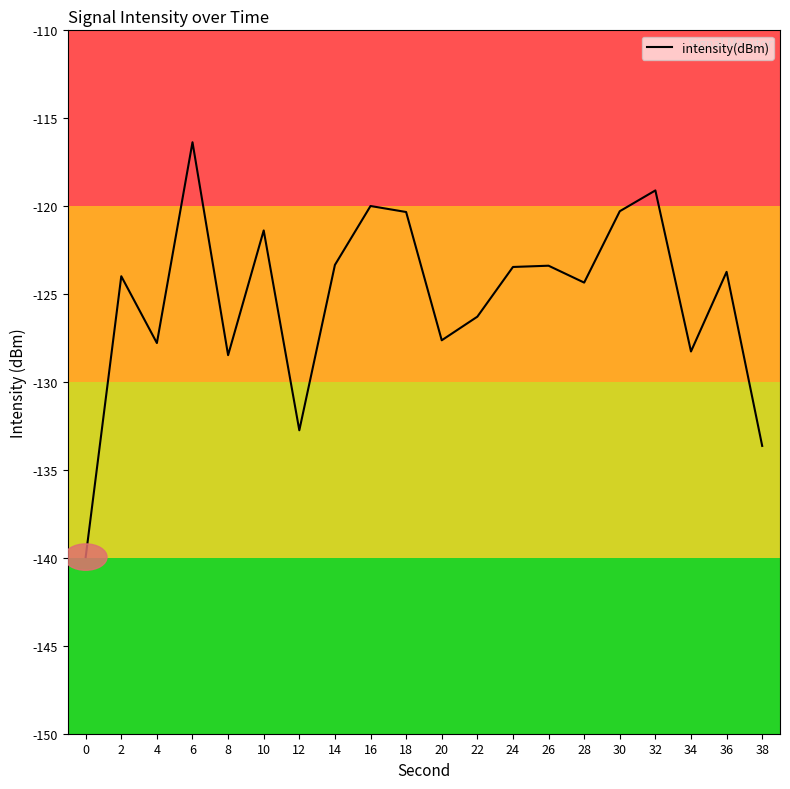

At which category does the data reach its first local valley?

4